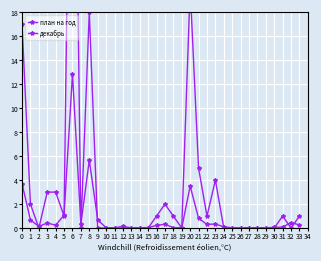

Which series has the largest range (max minus min)?

декабрь